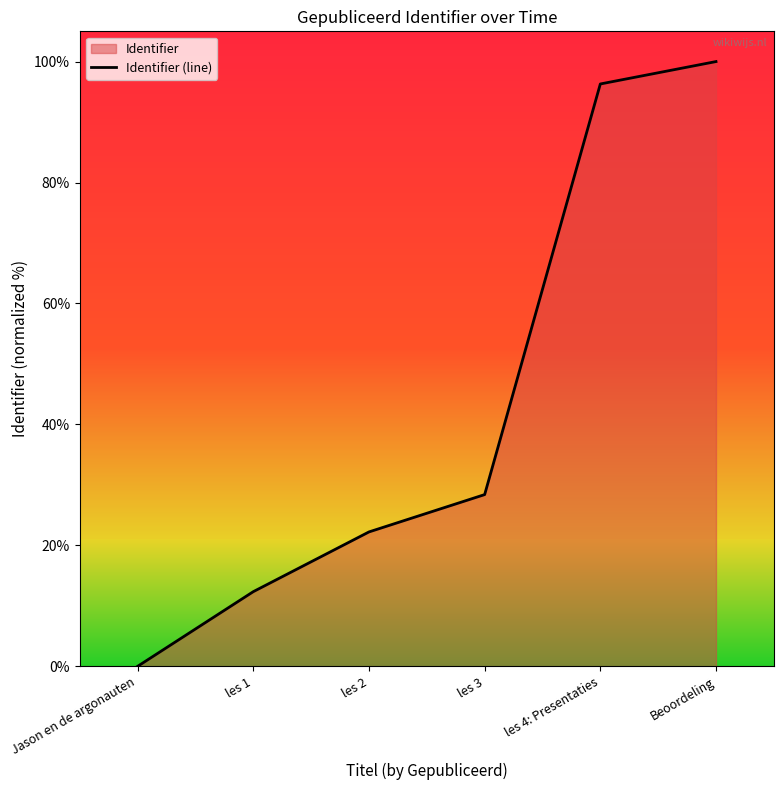

Rank the categories by value from highest to lowest.

Beoordeling, les 4: Presentaties, les 3, les 2, les 1, Jason en de argonauten